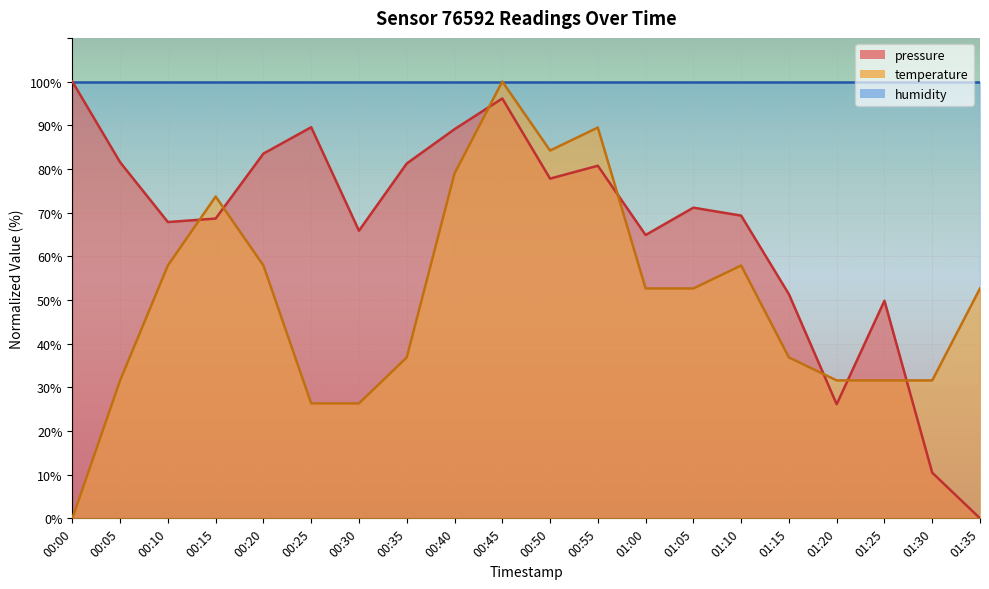

Which series changed the most between 00:10 and 00:50?

temperature